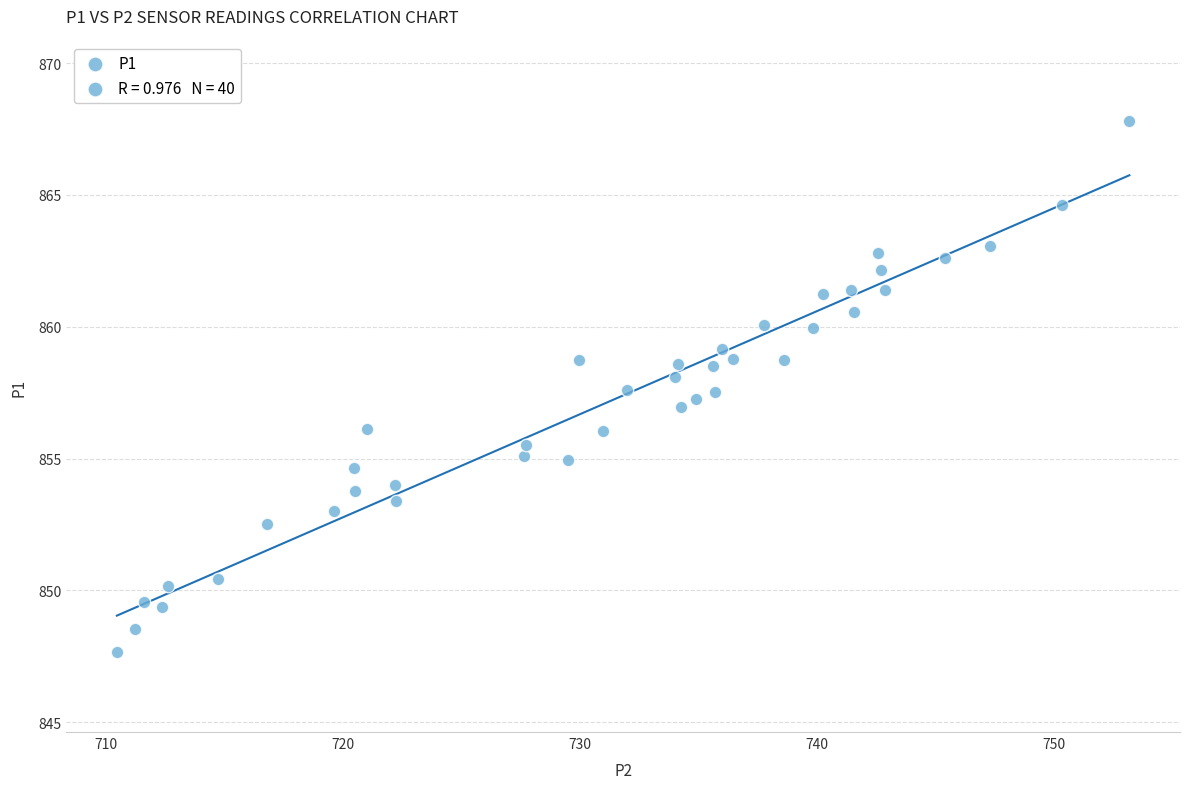

What is the range of X values (max minus min)?

42.8